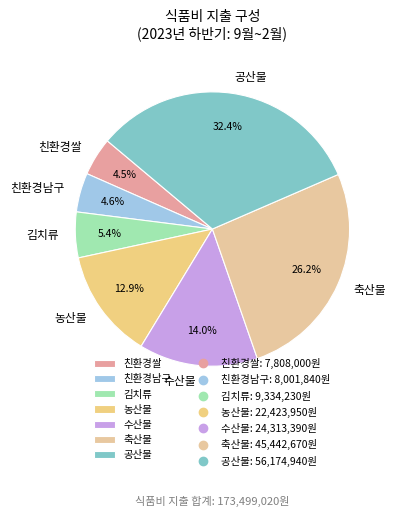

How many segments does this pie chart have?

7